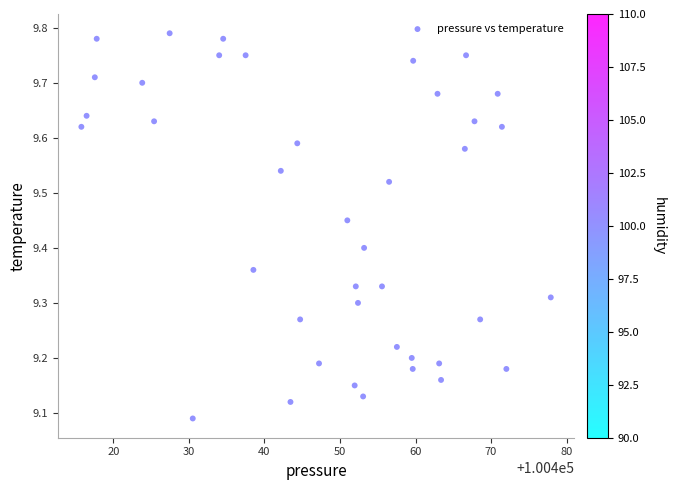

What is the range of Y values (max minus min)?

0.7